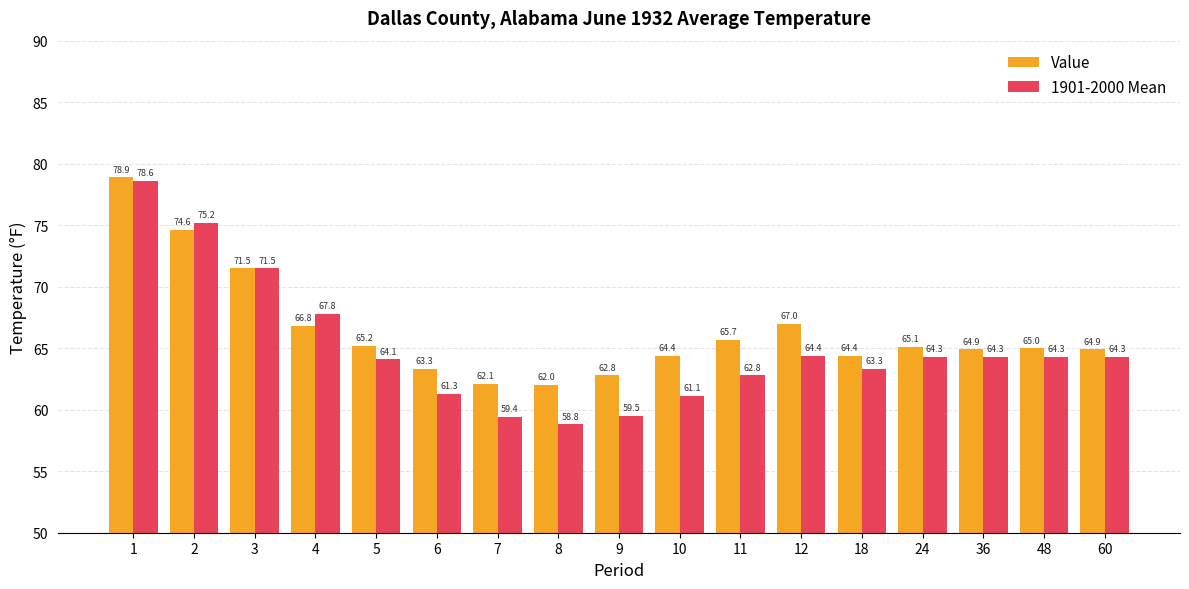

How many bars are there in each group?

2